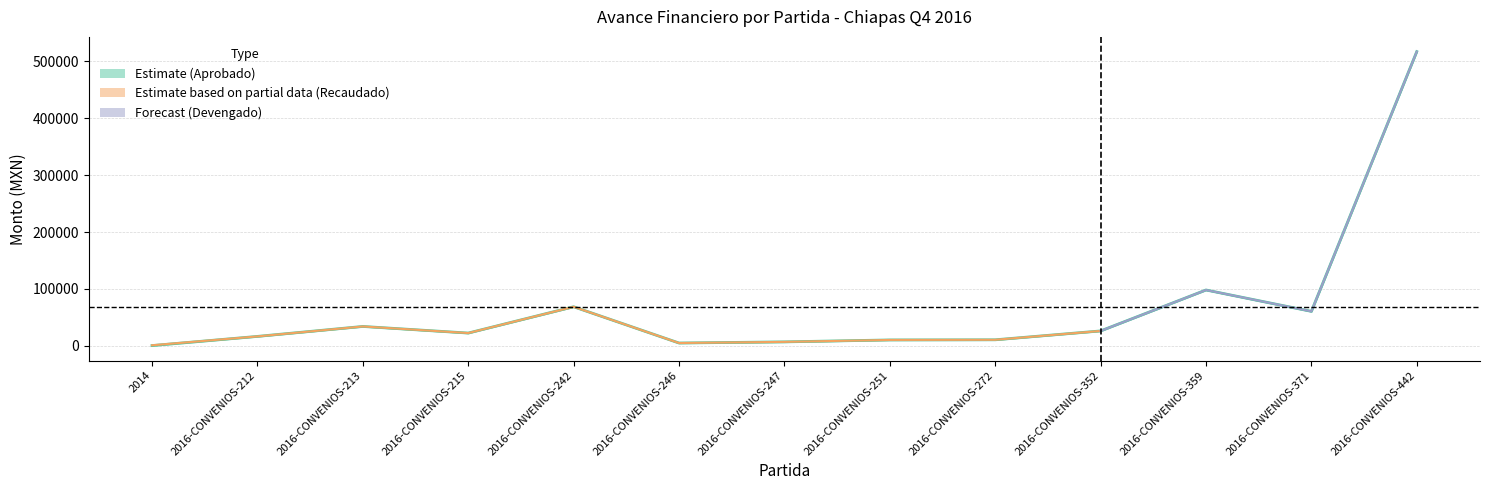

How many lines are shown in the chart?

6